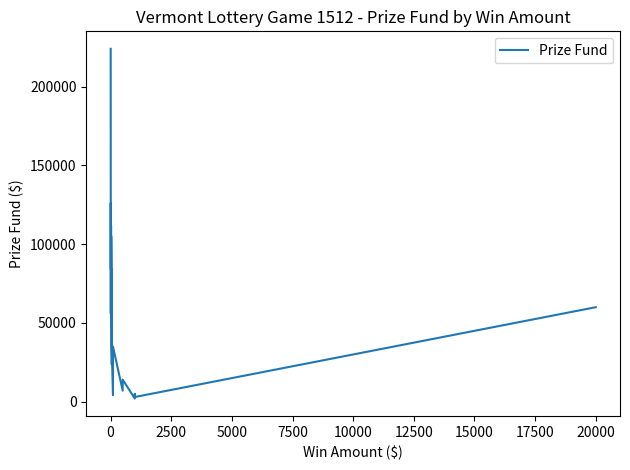

What is the smallest value displayed?

2000